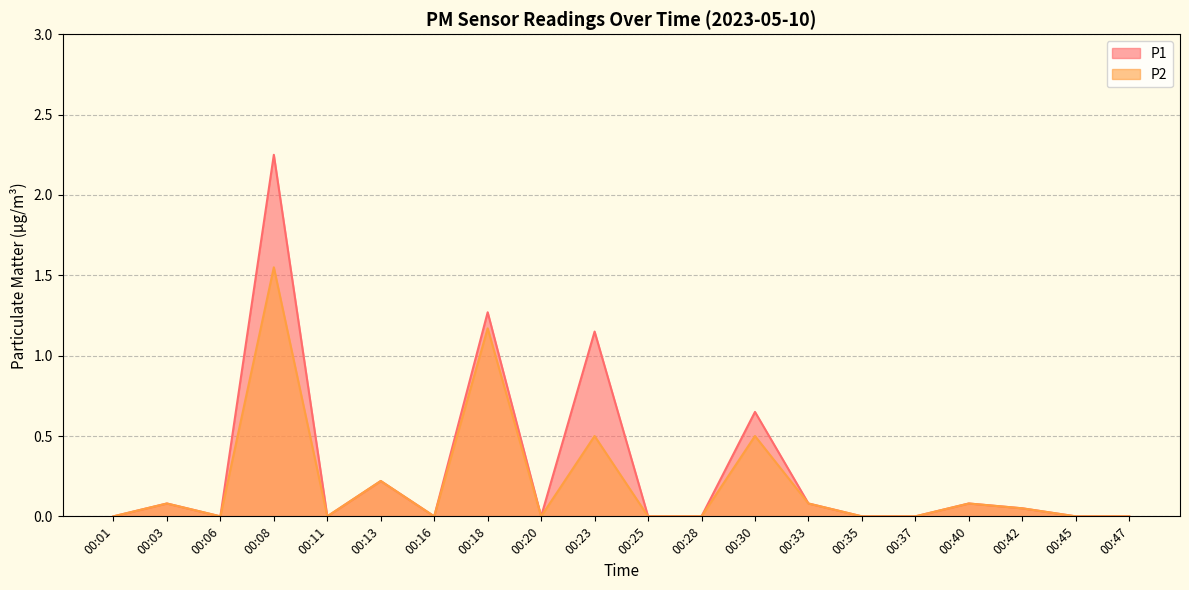

Reading left to right, list all the values displayed in this chart.

P1: 00:01=0.0	00:03=0.1	00:06=0.0	00:08=2.2	00:11=0.0	00:13=0.2	00:16=0.0	00:18=1.3	00:20=0.0	00:23=1.1	00:25=0.0	00:28=0.0	00:30=0.7	00:33=0.1	00:35=0.0	00:37=0.0	00:40=0.1	00:42=0.1	00:45=0.0	00:47=0.0
P2: 00:01=0.0	00:03=0.1	00:06=0.0	00:08=1.6	00:11=0.0	00:13=0.2	00:16=0.0	00:18=1.2	00:20=0.0	00:23=0.5	00:25=0.0	00:28=0.0	00:30=0.5	00:33=0.1	00:35=0.0	00:37=0.0	00:40=0.1	00:42=0.1	00:45=0.0	00:47=0.0